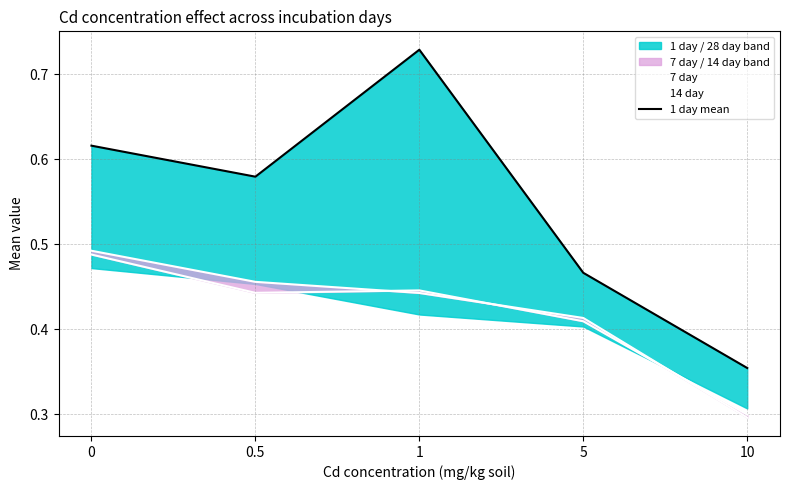

What position from the left is 0.5?

2